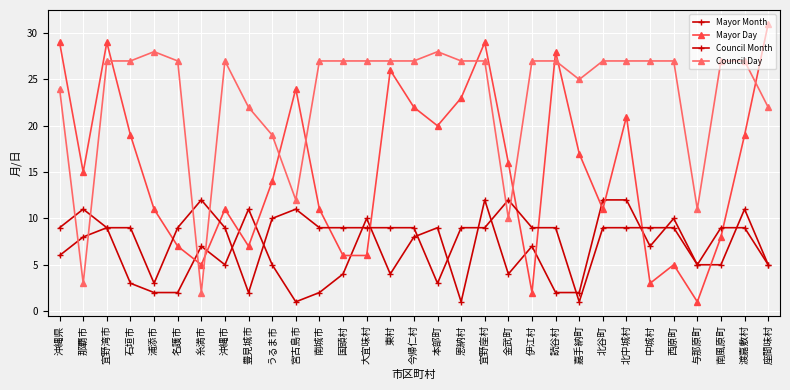

Which series has the largest total across all categories?

Council Day